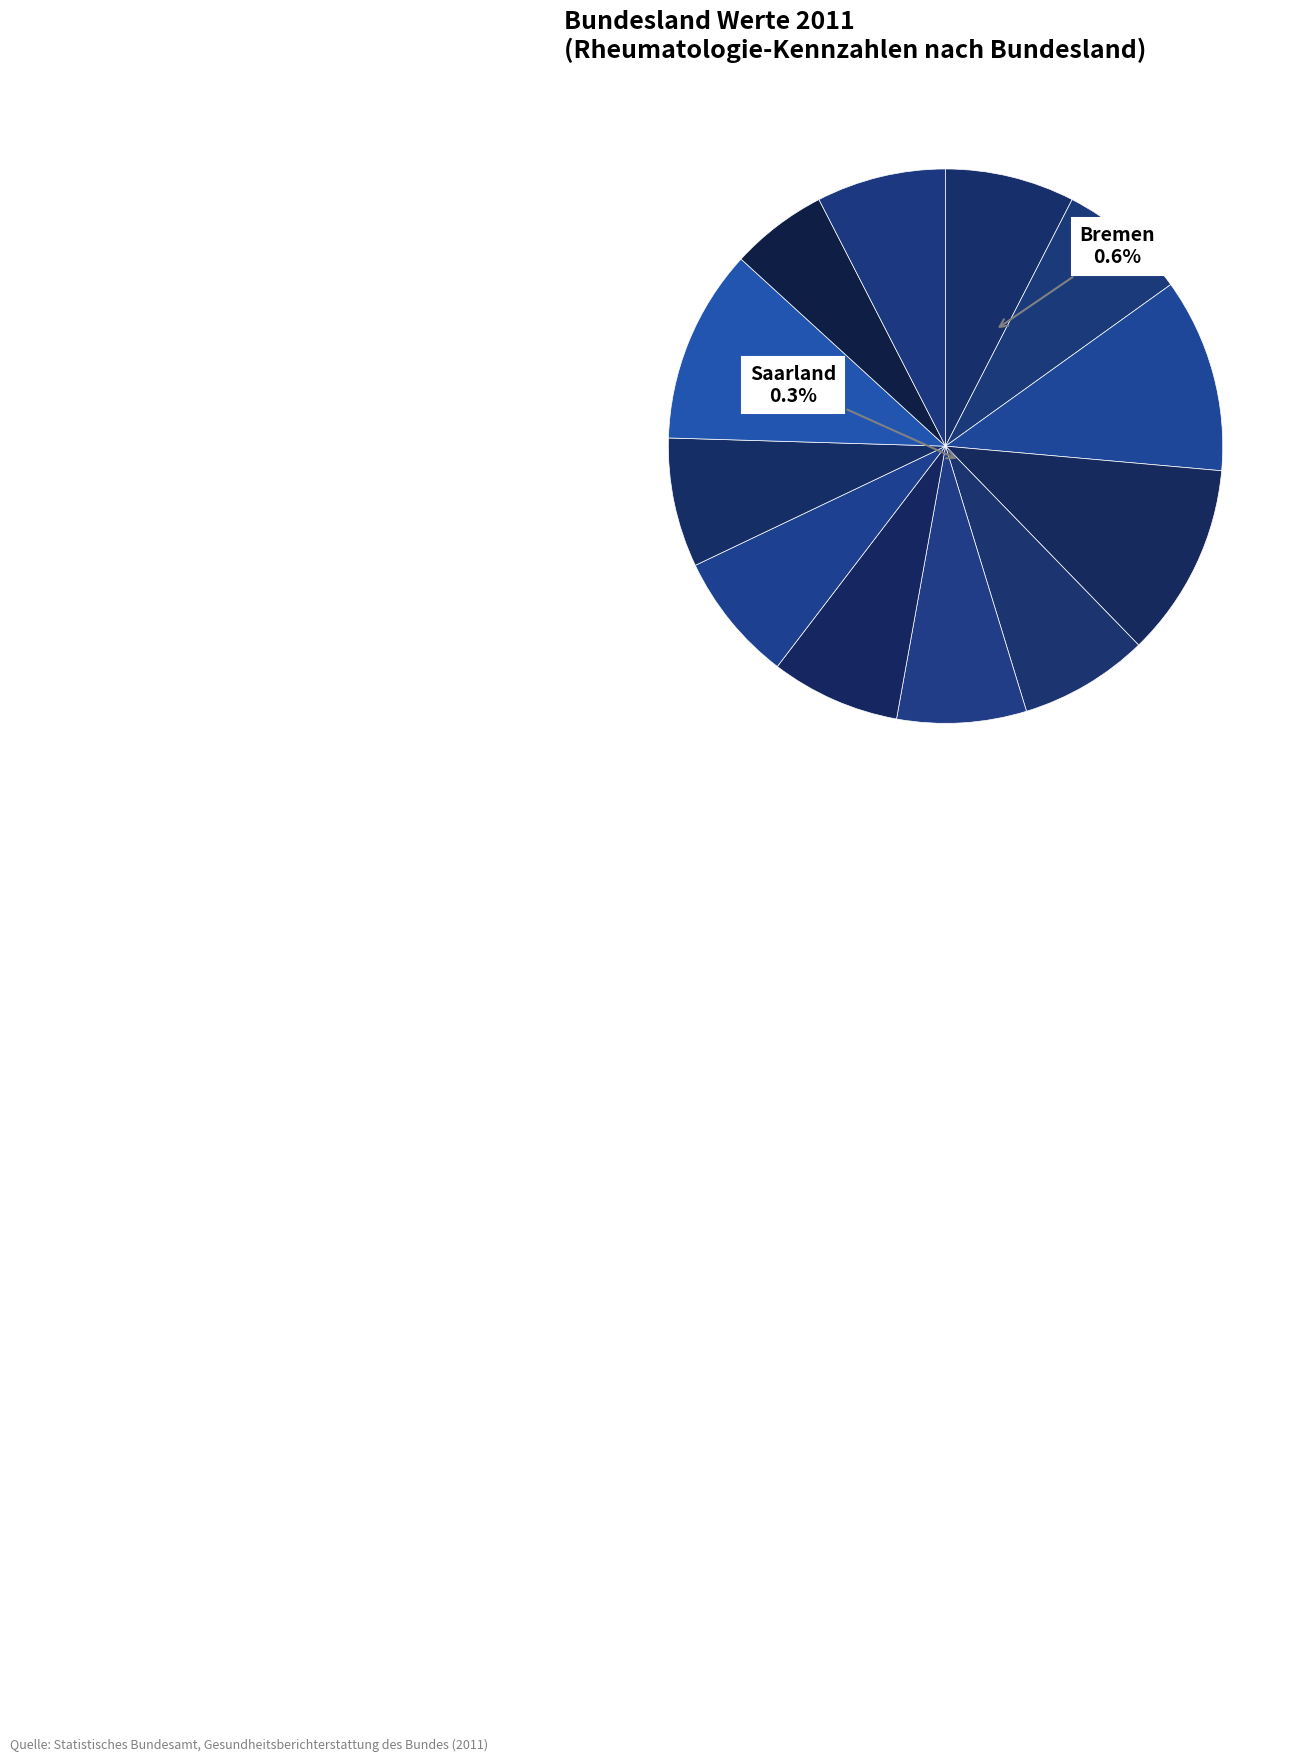

Rank the categories by value from lowest to highest.

Saarland, Schleswig-Holstein, Hamburg, Nordrhein-Westfalen, Hessen, Rheinland-Pfalz, Baden-Württemberg, Bayern, Mecklenburg-Vorpommern, Bremen, Niedersachsen, Berlin